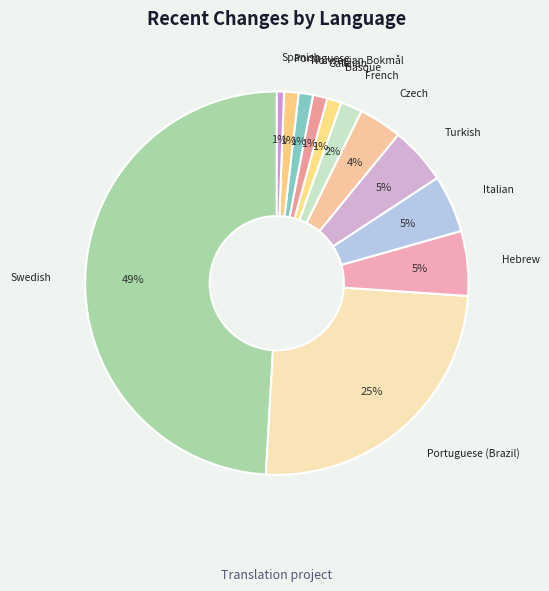

Do Portuguese (Brazil) and Norwegian Bokmål together represent more than half of the pie?

No